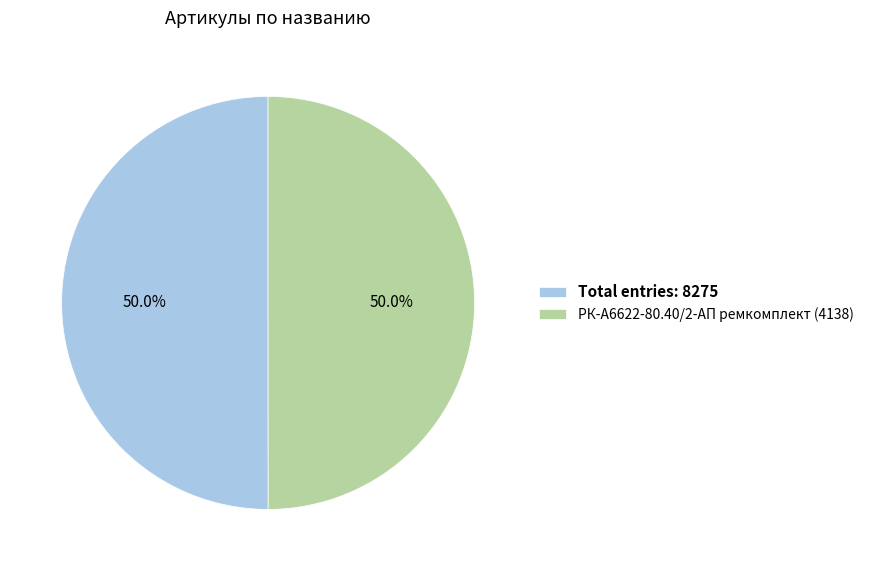

What is the ratio of the value at Total entries: 8275 to the value at РК-А6622-80.40/2-АП ремкомплект (4138)?

1.0